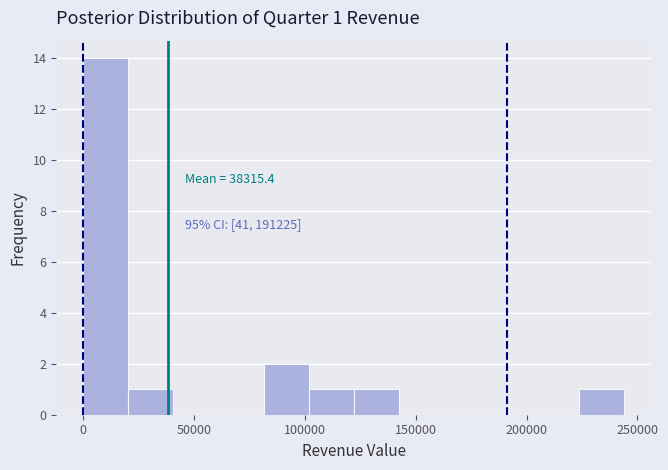

Over which range of the x-axis is the bar tallest?

0 to 20000